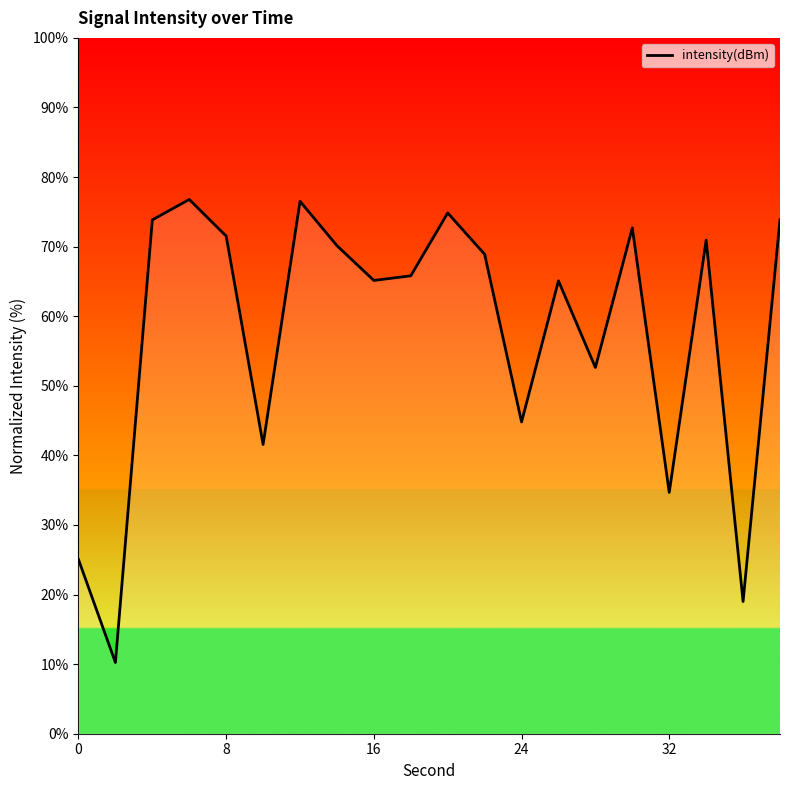

What is the maximum value shown in the chart?

76.8